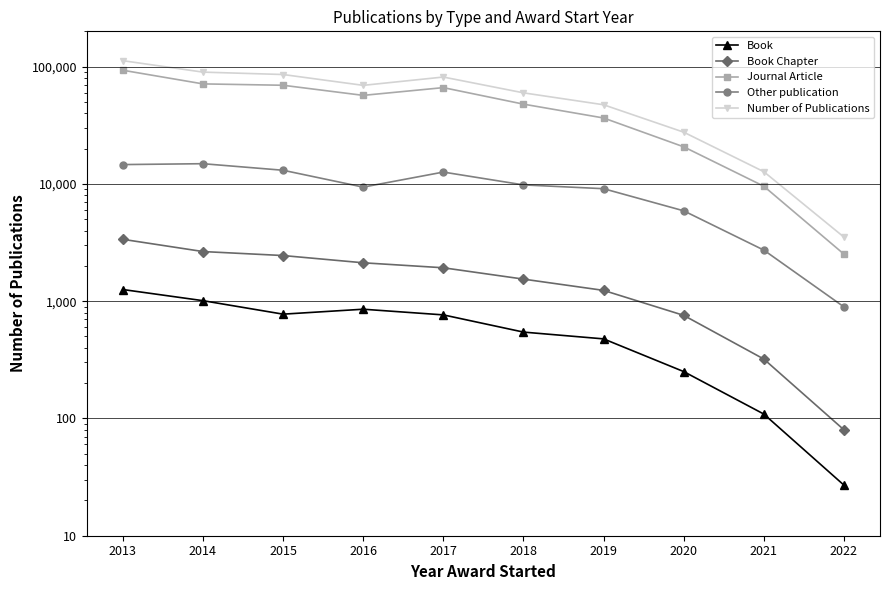

What are all the series names shown in the legend?

Book, Book Chapter, Journal Article, Other publication, Number of Publications